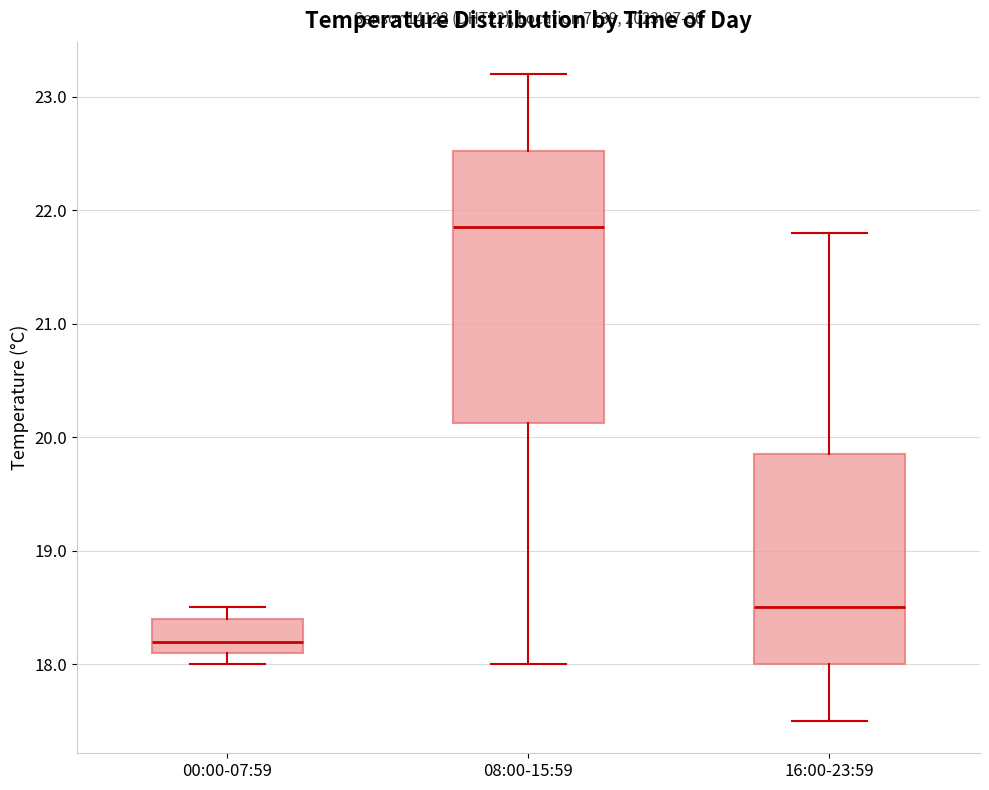

Which box is the tallest, from its lower edge to its upper edge?

08:00-15:59